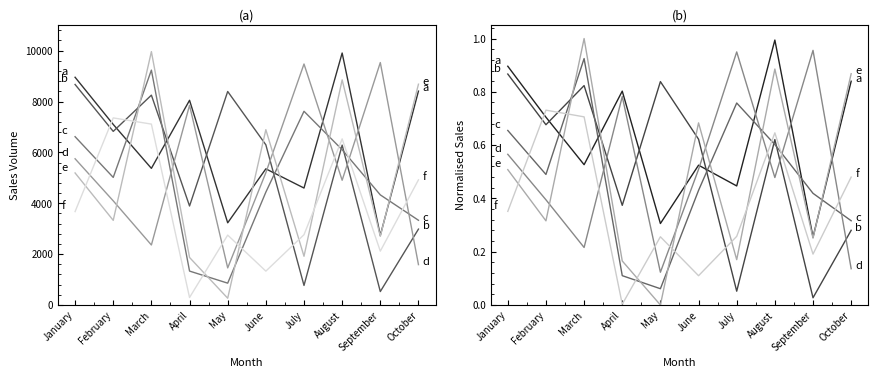

At how many categories does at least one series exceed 0?

10